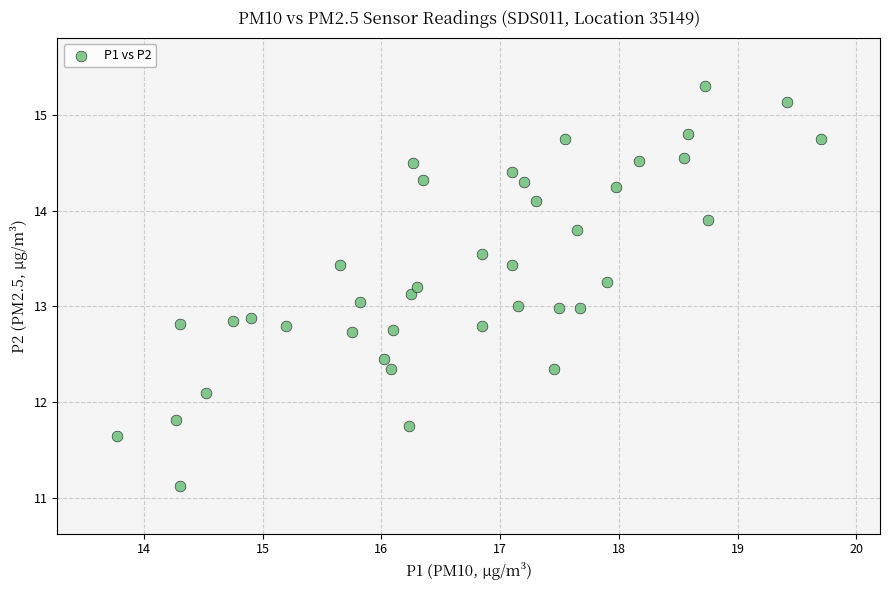

What is the range of X values (max minus min)?

5.9